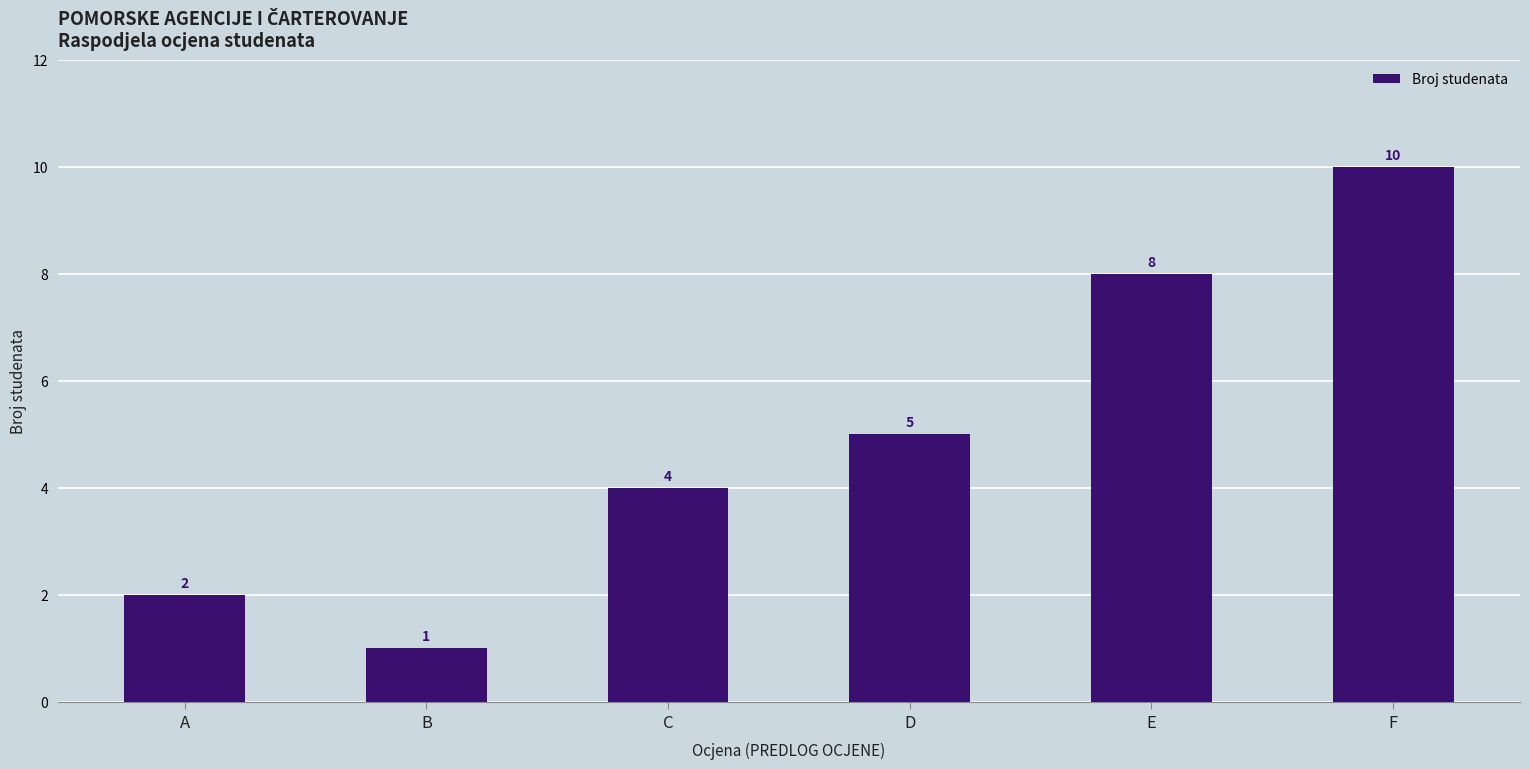

List the labels in order of value, smallest first.

B, A, C, D, E, F